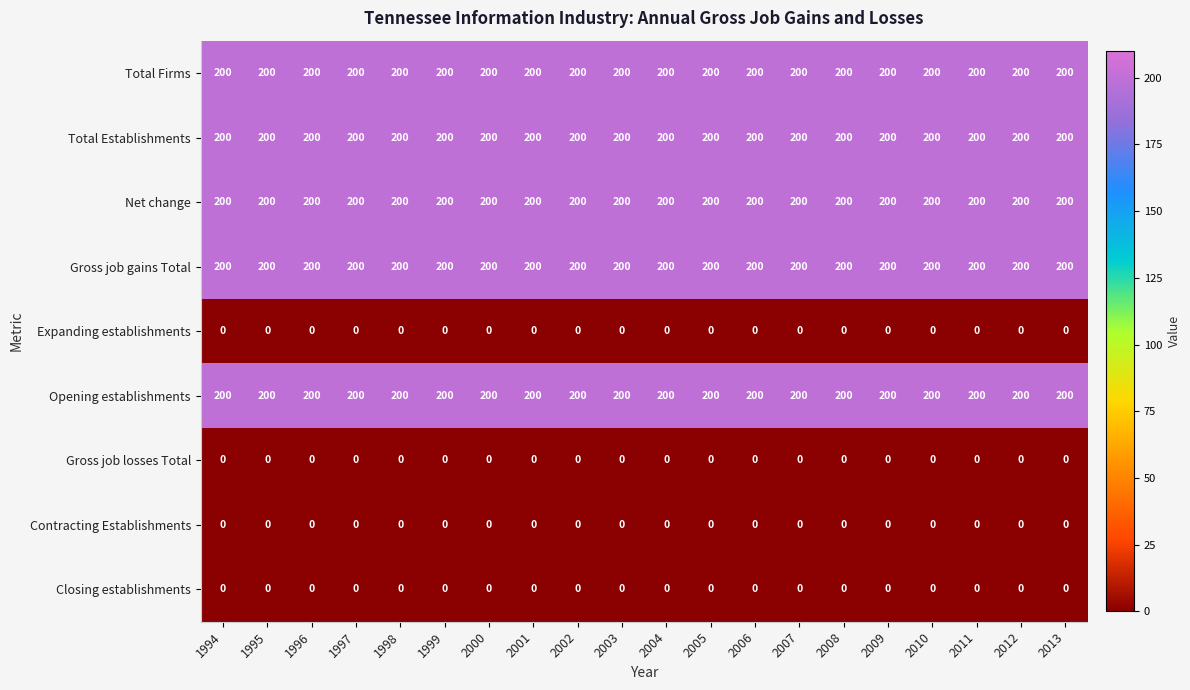

What is the sum of all Total Establishments values?

4000